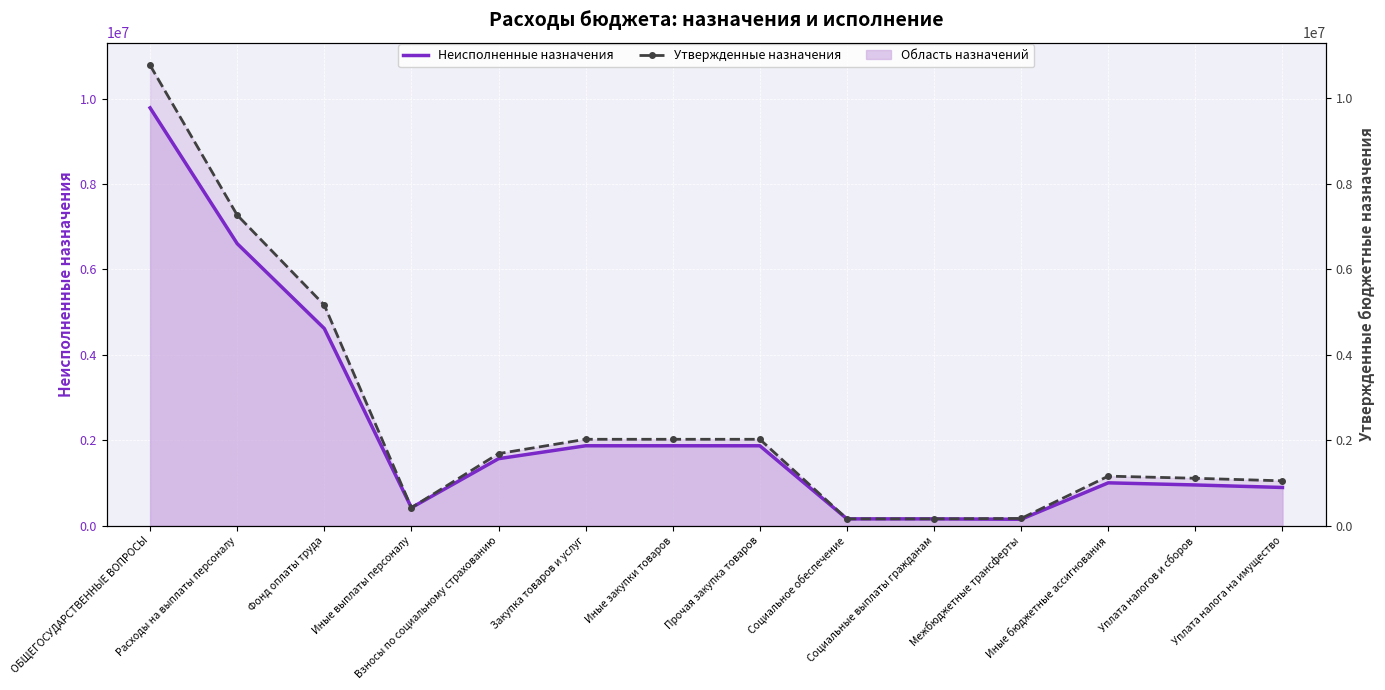

In Неисполненные назначения, how many points are higher than both neighbors (excluding endpoints)?

1